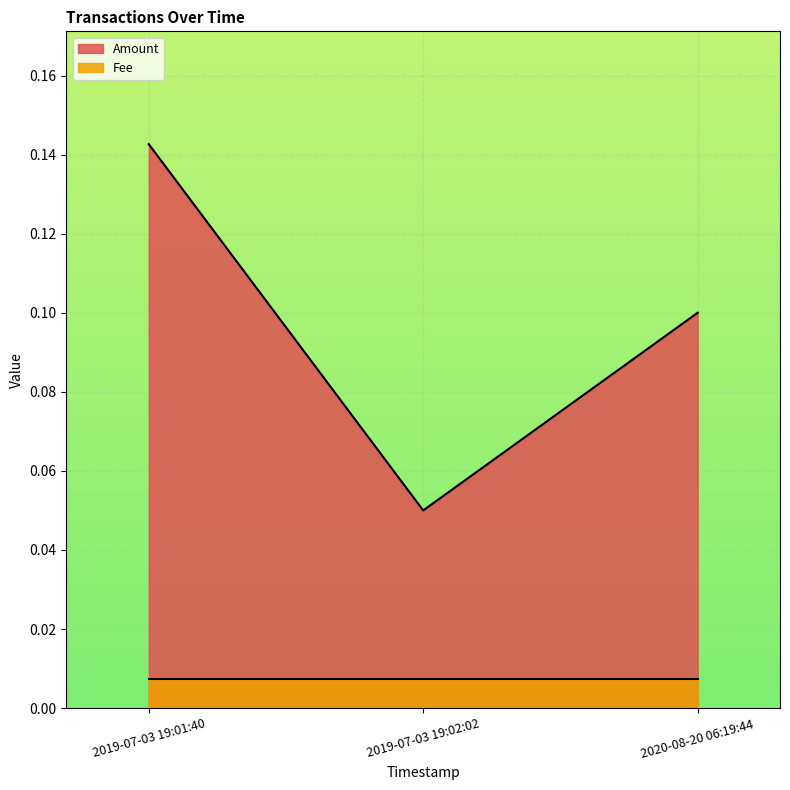

True or false: the data shows 0.1 at 2019-07-03 19:01:40.

True